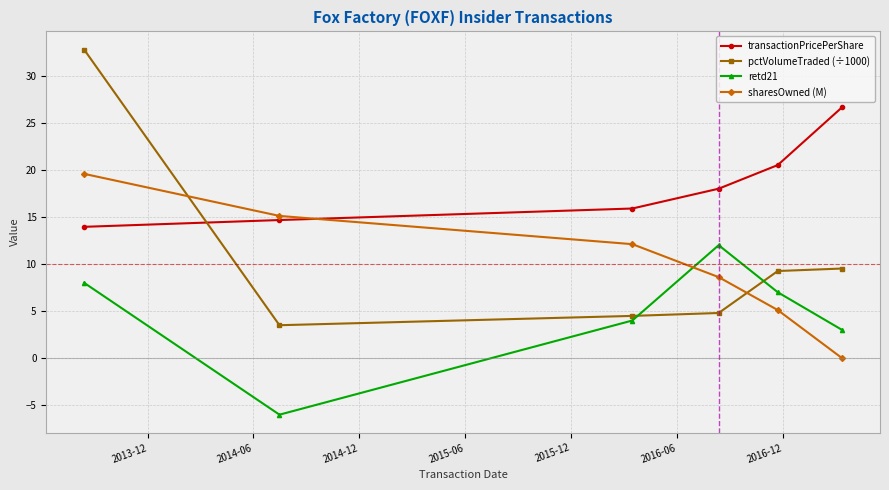

Which series has the widest spread of values?

pctVolumeTraded (÷1000)